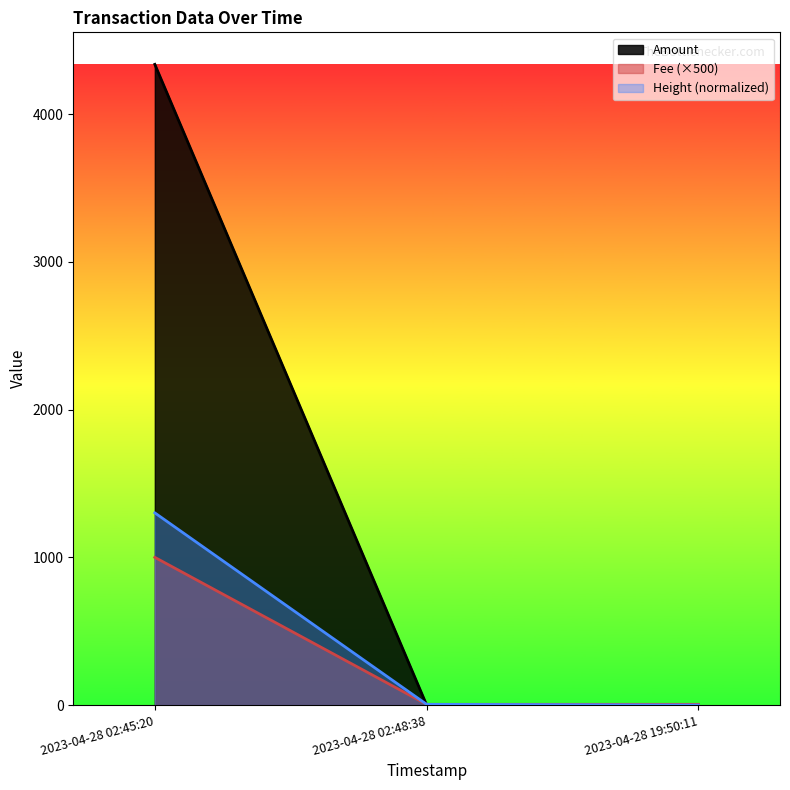

Reading right to left, list all the values displayed in this chart.

Amount: 2023-04-28 19:50:11=0.0	2023-04-28 02:48:38=0.0	2023-04-28 02:45:20=4336.7
Fee: 2023-04-28 19:50:11=5.0	2023-04-28 02:48:38=5.0	2023-04-28 02:45:20=1000.0
Height: 2023-04-28 19:50:11=0.0	2023-04-28 02:48:38=5.0	2023-04-28 02:45:20=1301.0